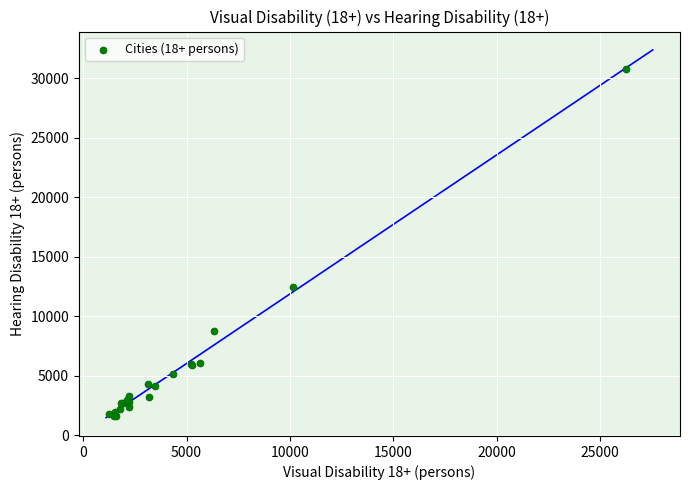

What Y value in the scatter plot is closest to 16183?

12423